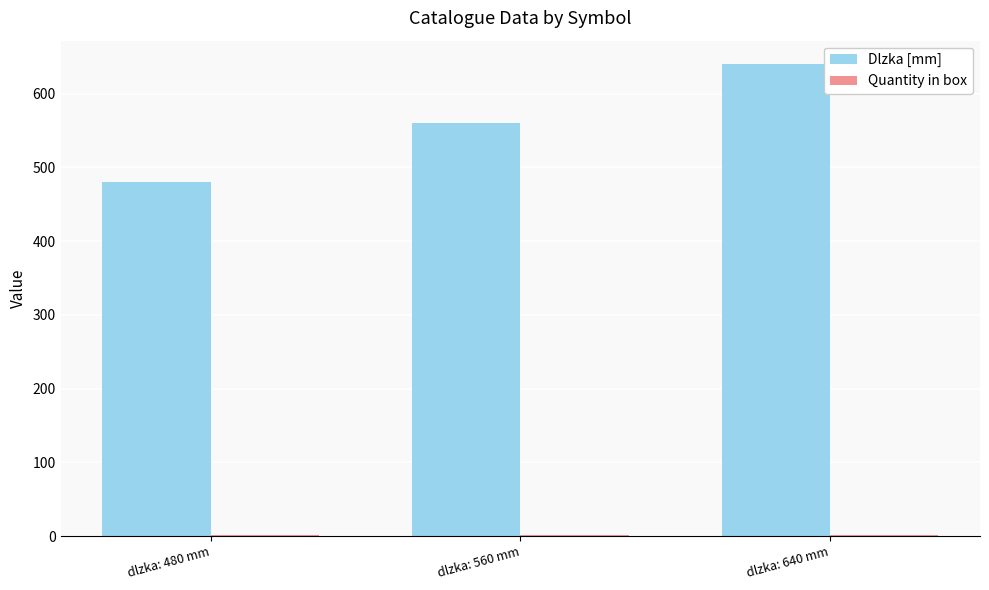

Which category has the highest value across all series?

dlzka: 640 mm